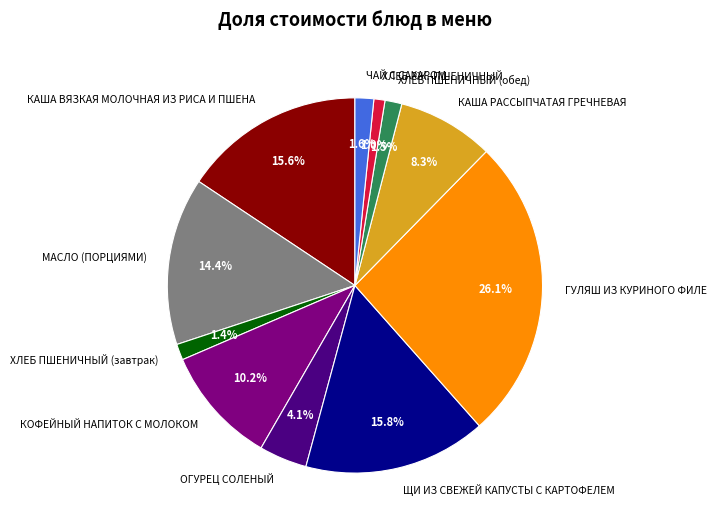

Approximately how many times larger is the value at ХЛЕБ РЖ.-ПШЕНИЧНЫЙ compared to ХЛЕБ ПШЕНИЧНЫЙ (обед)?

0.7